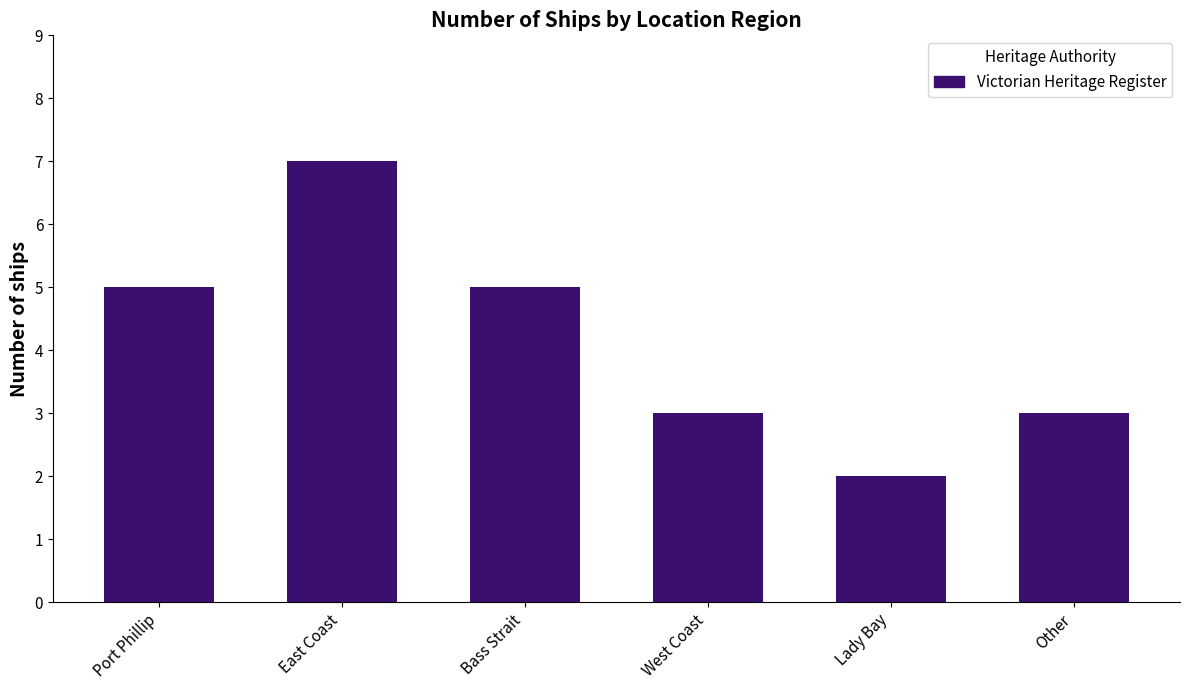

What is the maximum value shown in the chart?

7